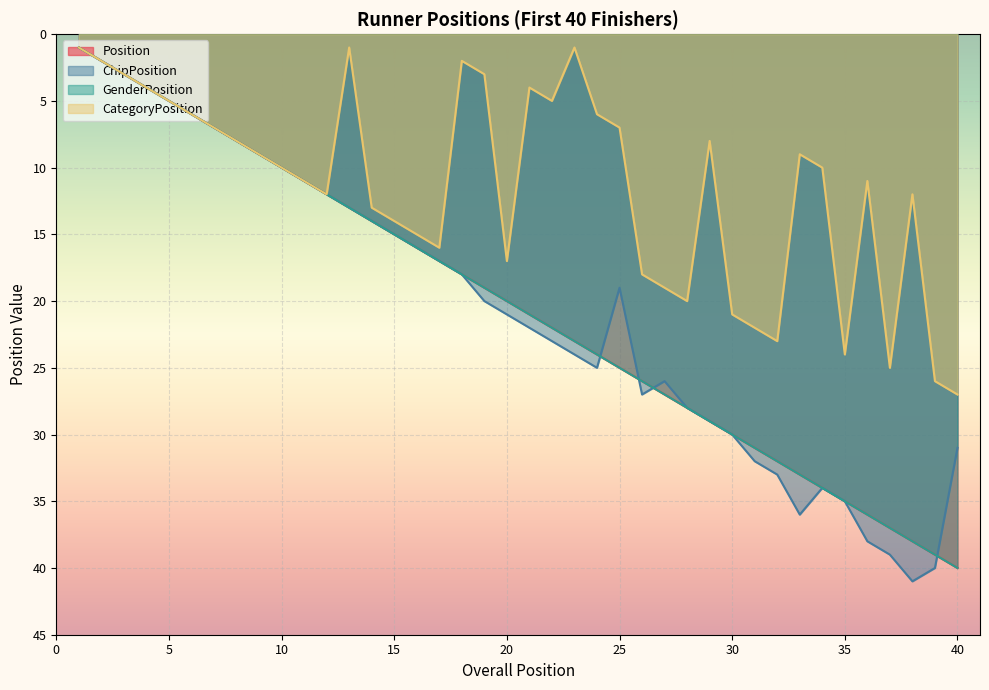

How many series are shown in this chart?

4